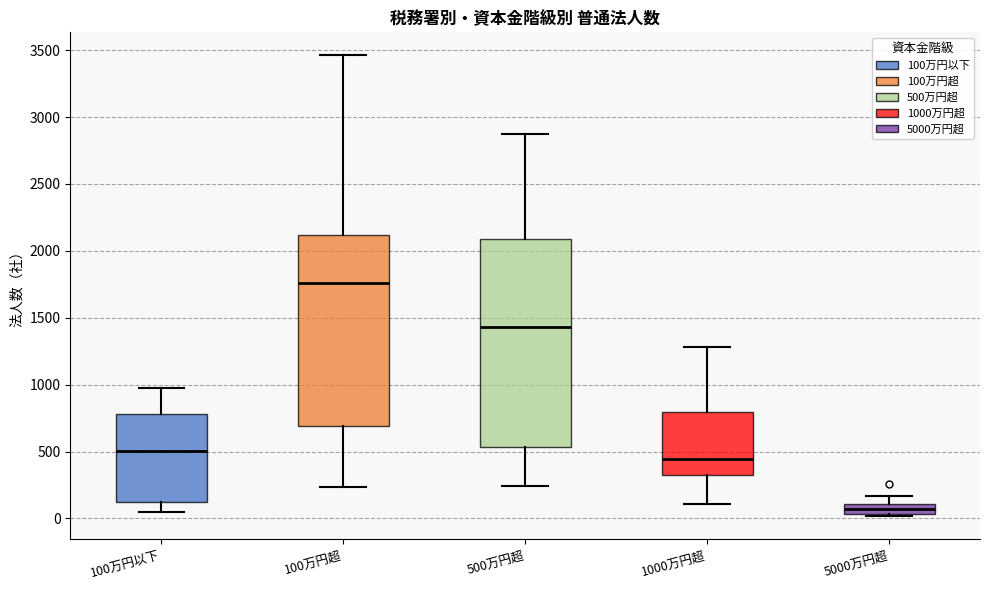

Comparing the boxes themselves (not the whiskers), which one is the tallest?

500万円超